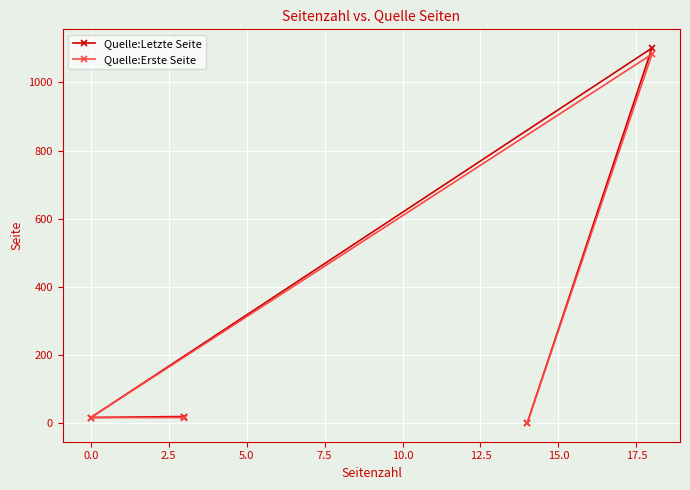

How many values in the Quelle:Letzte Seite series exceed 19?

1